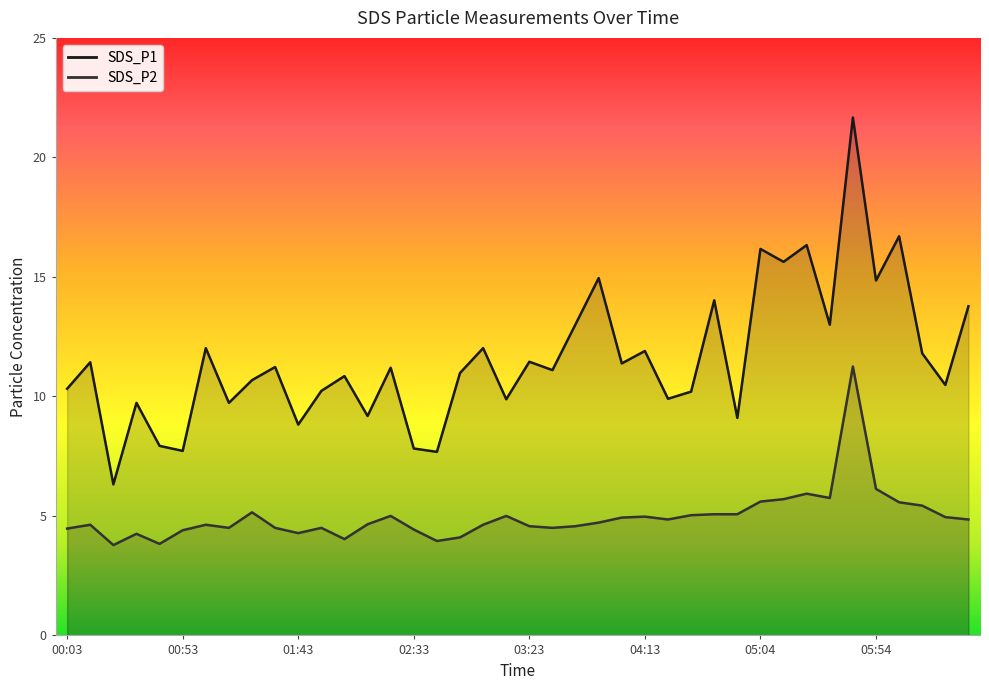

At 04:23, list the series in order from smallest to largest.

SDS_P2, SDS_P1